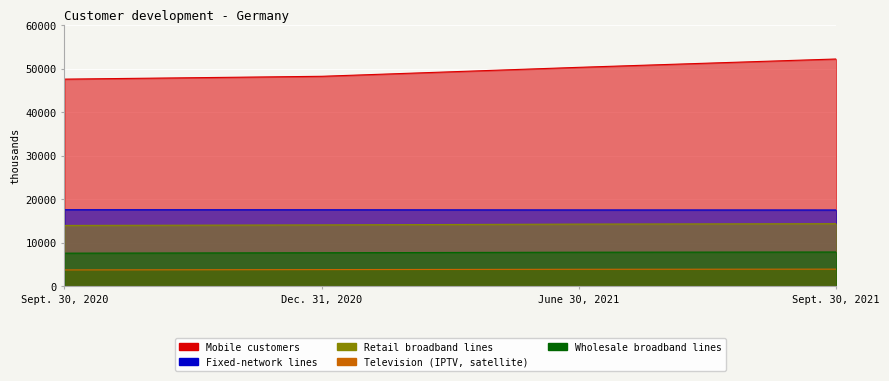

The Wholesale broadband lines series shows 11525 at Sept. 30, 2021. True or false?

False